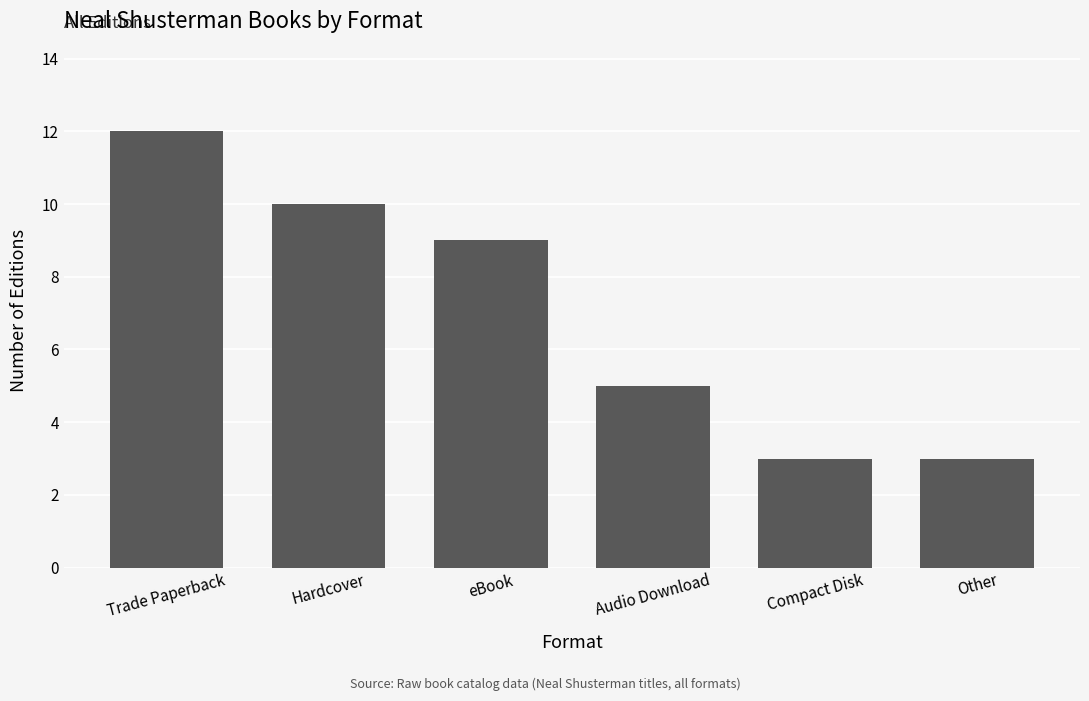

The chart shows a value of 18 at Trade Paperback. True or false?

False